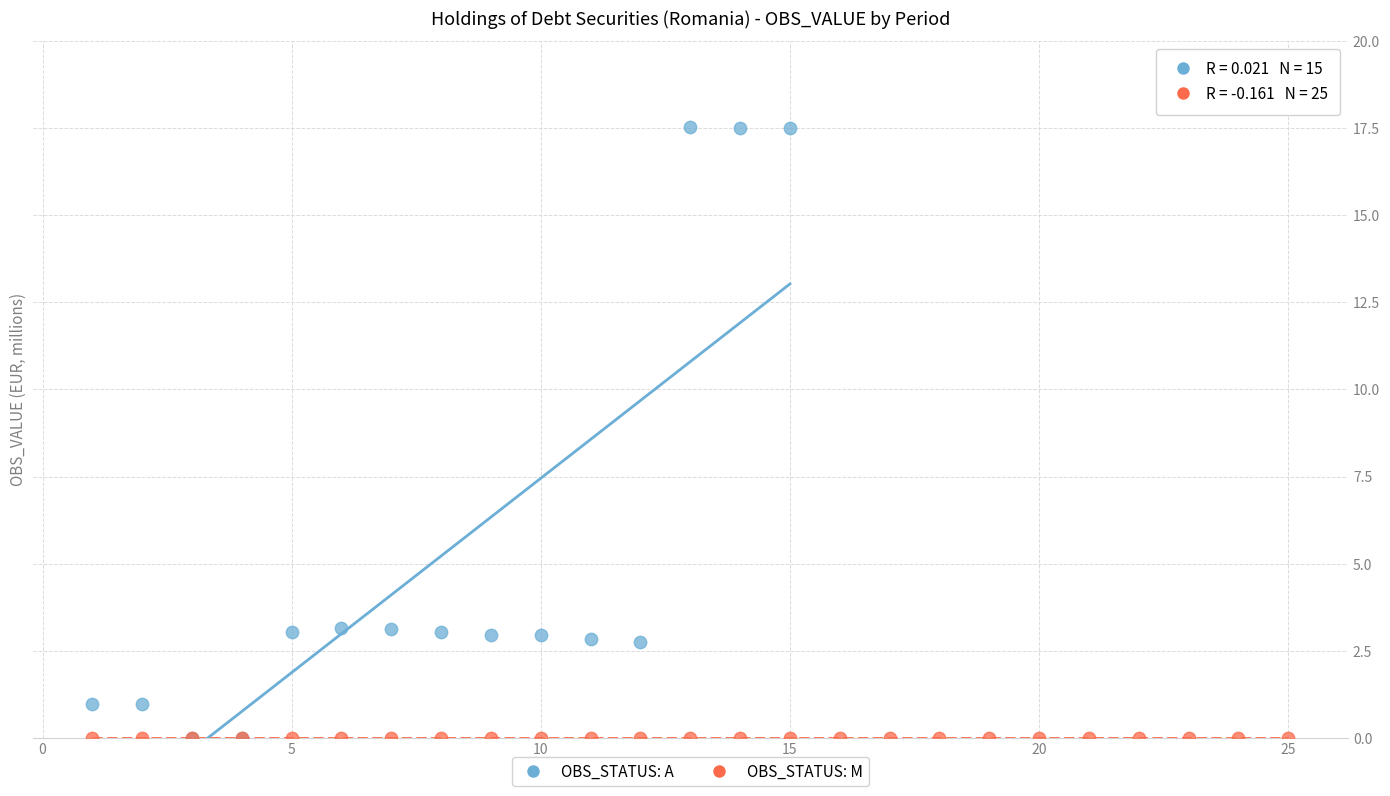

Which series reaches the maximum Y coordinate?

OBS_STATUS: A